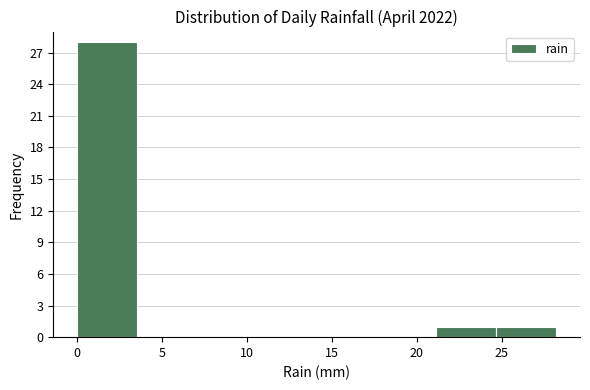

What is the height of the bar covering 24.5 to 28.0 on the x-axis? Neither the bar edges nor the heights are printed on the chart, so give them approximately, as read against the axes.

1